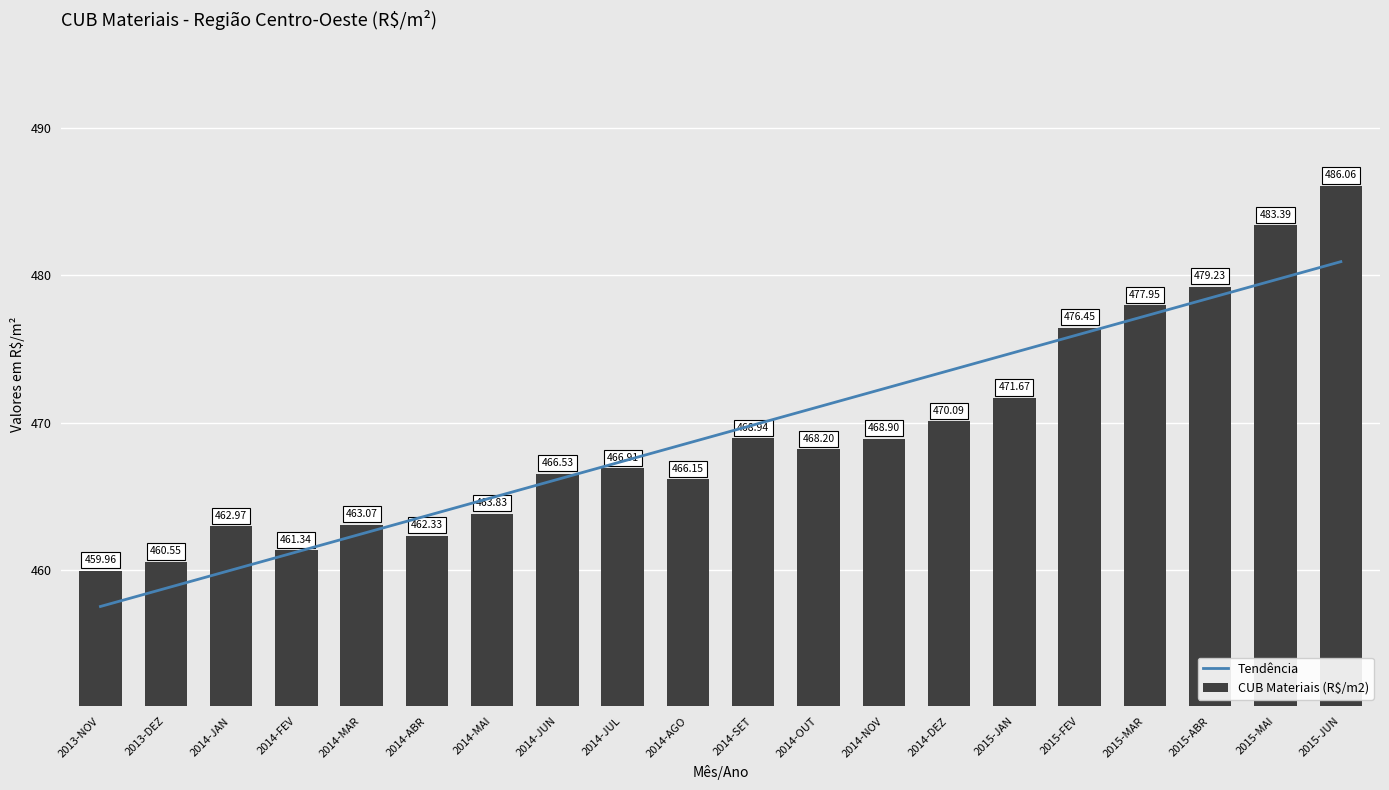

What is the value of the CUB Materiais (R$/m2) bar at the 7th from the left?

463.8